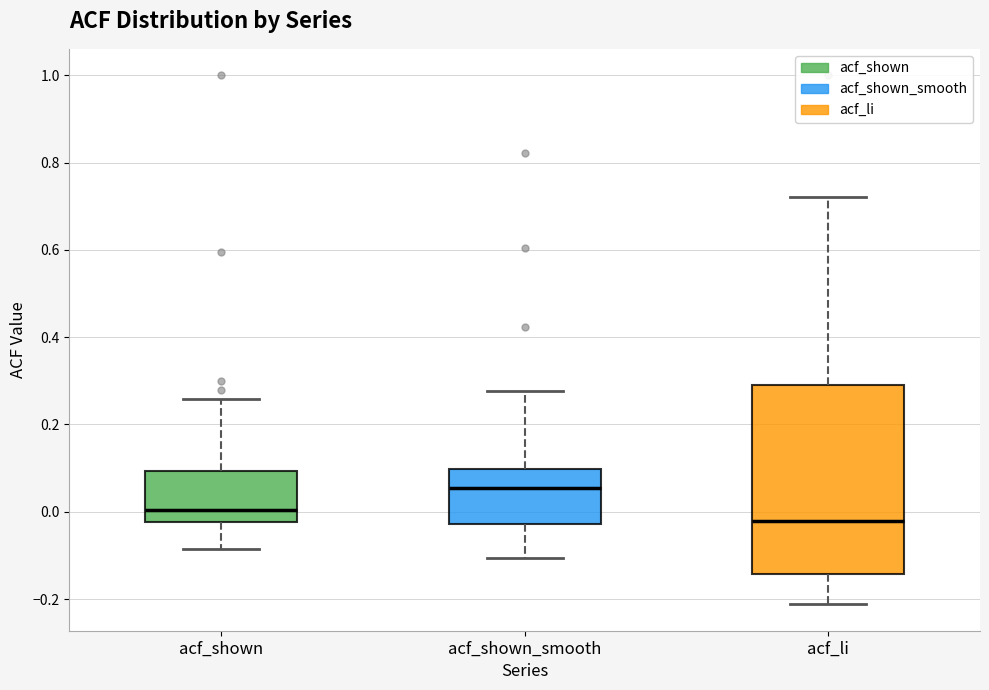

Which box is the tallest, from its lower edge to its upper edge?

acf_li